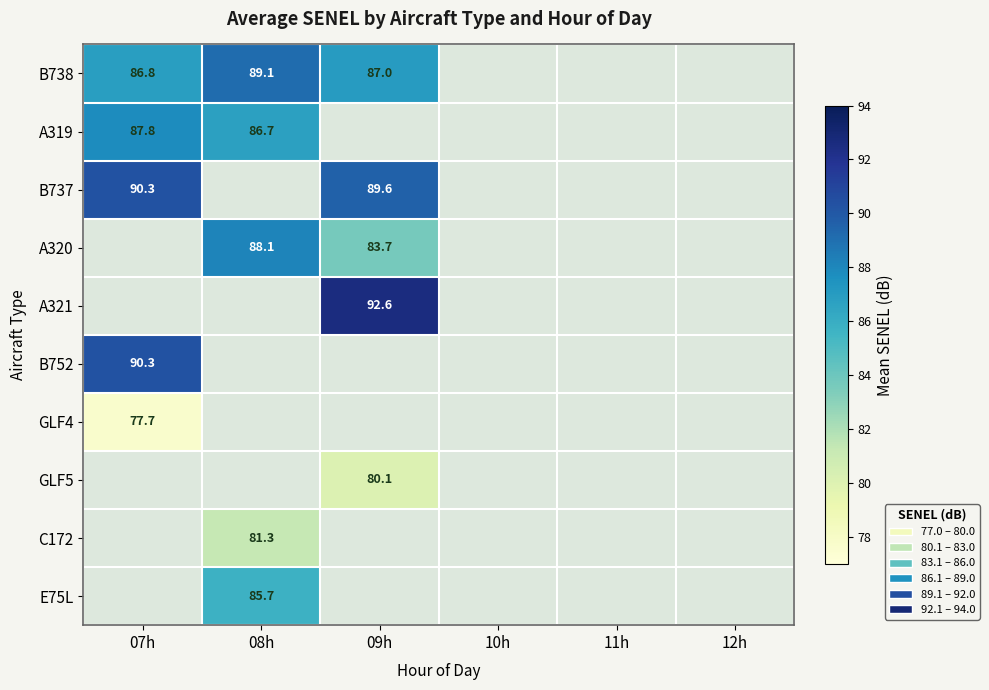

At which label does GLF5 reach its minimum?

07h